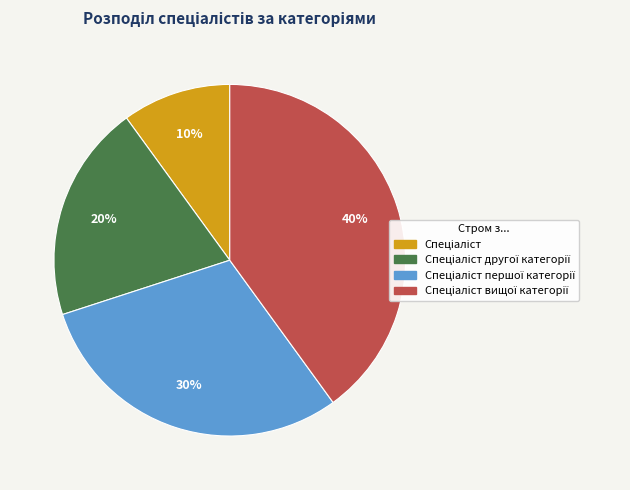

To the nearest percent, what is the average slice percentage?

25%